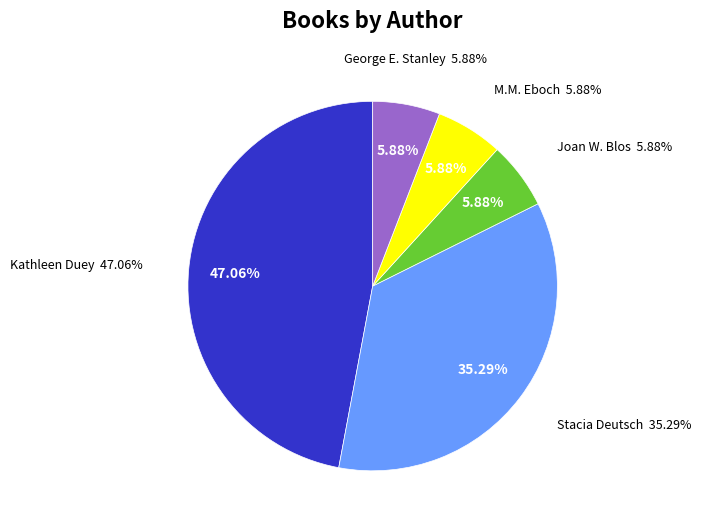

Approximately how many times larger is the value at George E. Stanley compared to Stacia Deutsch?

0.2